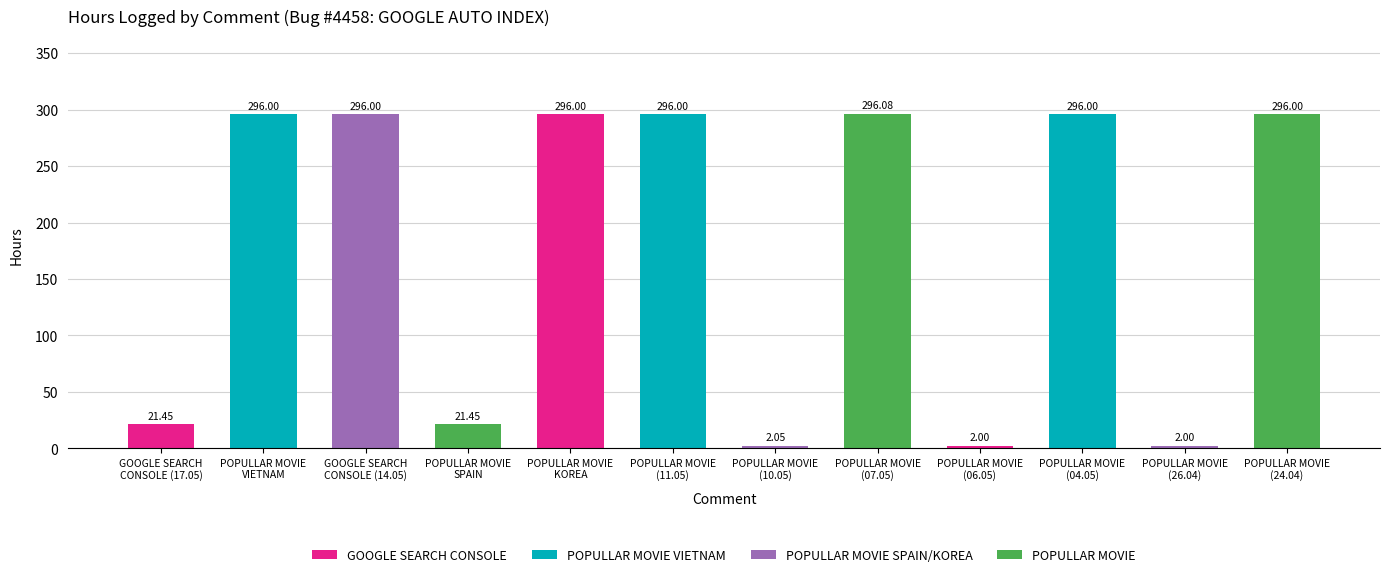

What is the difference between the second highest and second lowest values?

294.0